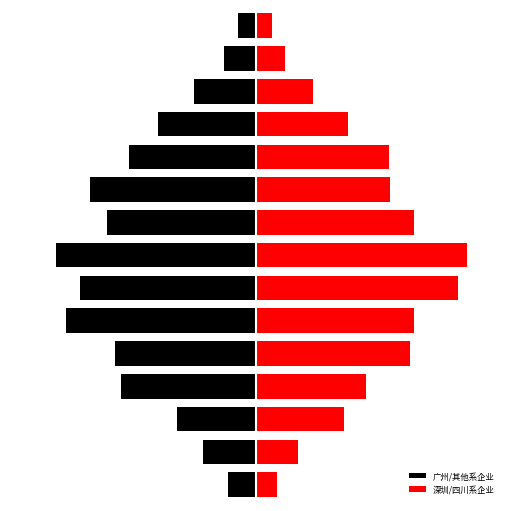

Reading left to right, transcribe all the data shown in this chart.

广州/其他系企业: -1.6	-3.0	-4.5	-7.7	-8.0	-10.8	-10.0	-11.4	-8.5	-9.5	-7.2	-5.6	-3.5	-1.8	-1.0
深圳/四川系企业: 1.2	2.4	5.0	6.3	8.8	9.0	11.5	12.0	9.0	7.6	7.6	5.2	3.2	1.7	0.9